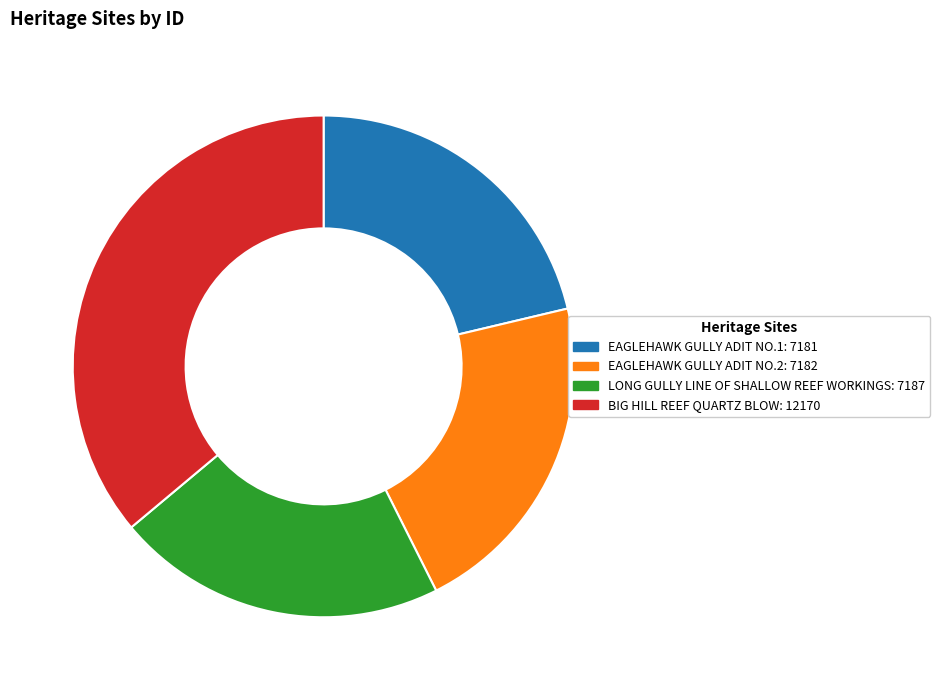

Between BIG HILL REEF QUARTZ BLOW and EAGLEHAWK GULLY ADIT NO.1, which is larger?

BIG HILL REEF QUARTZ BLOW